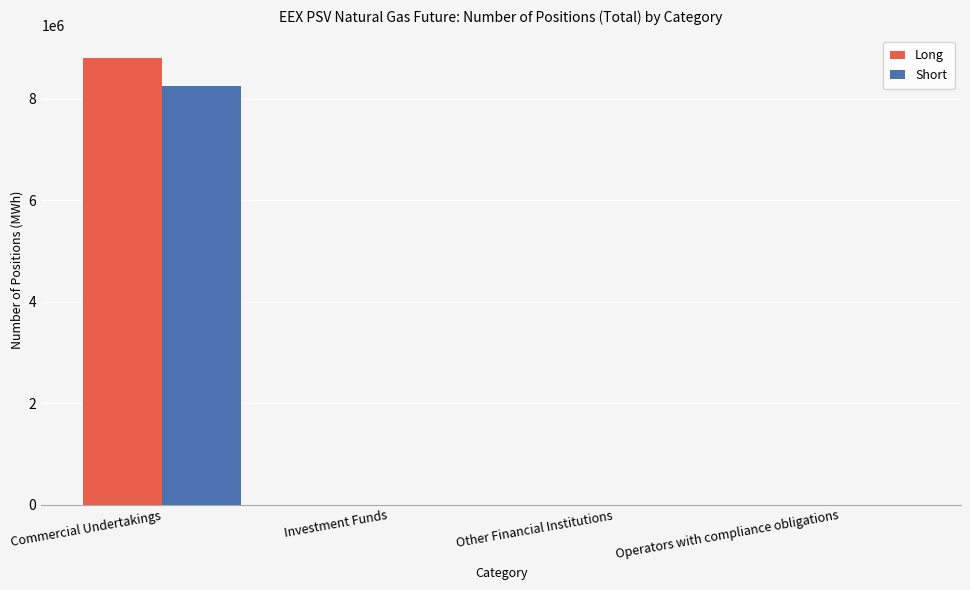

The value of Long at Operators with compliance obligations is 0. True or false?

True